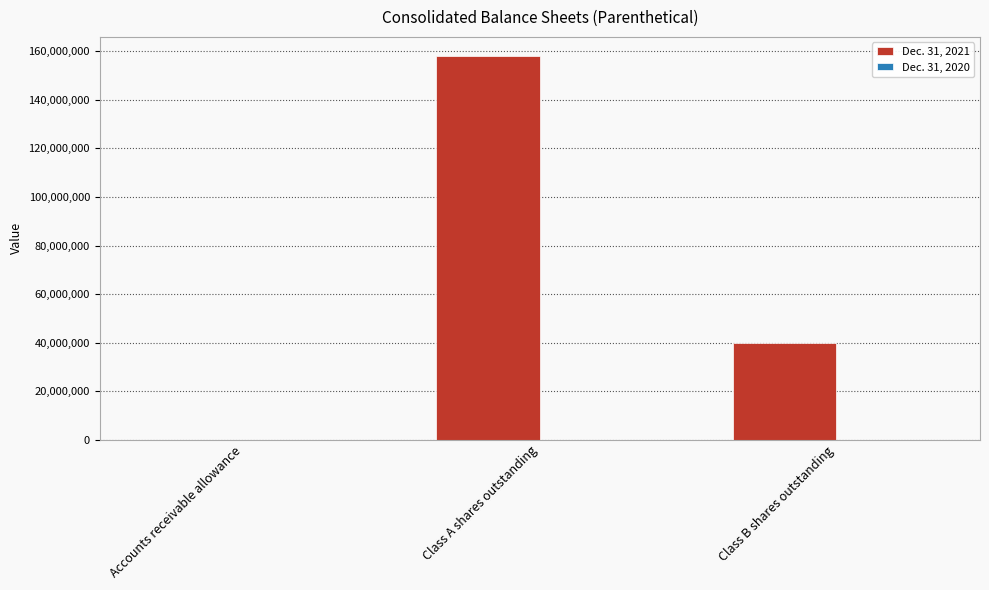

The Dec. 31, 2021 series shows 16796398 at Class B shares outstanding. True or false?

False